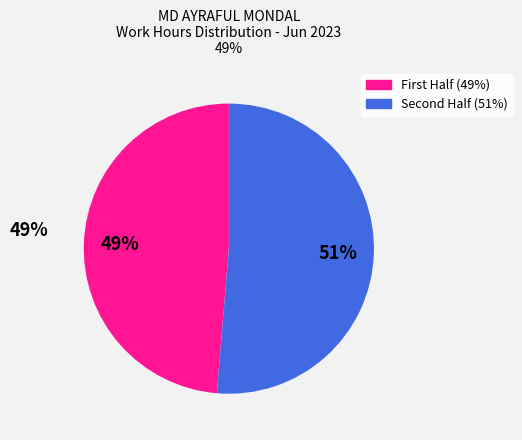

To the nearest percent, what is the average slice percentage?

50%